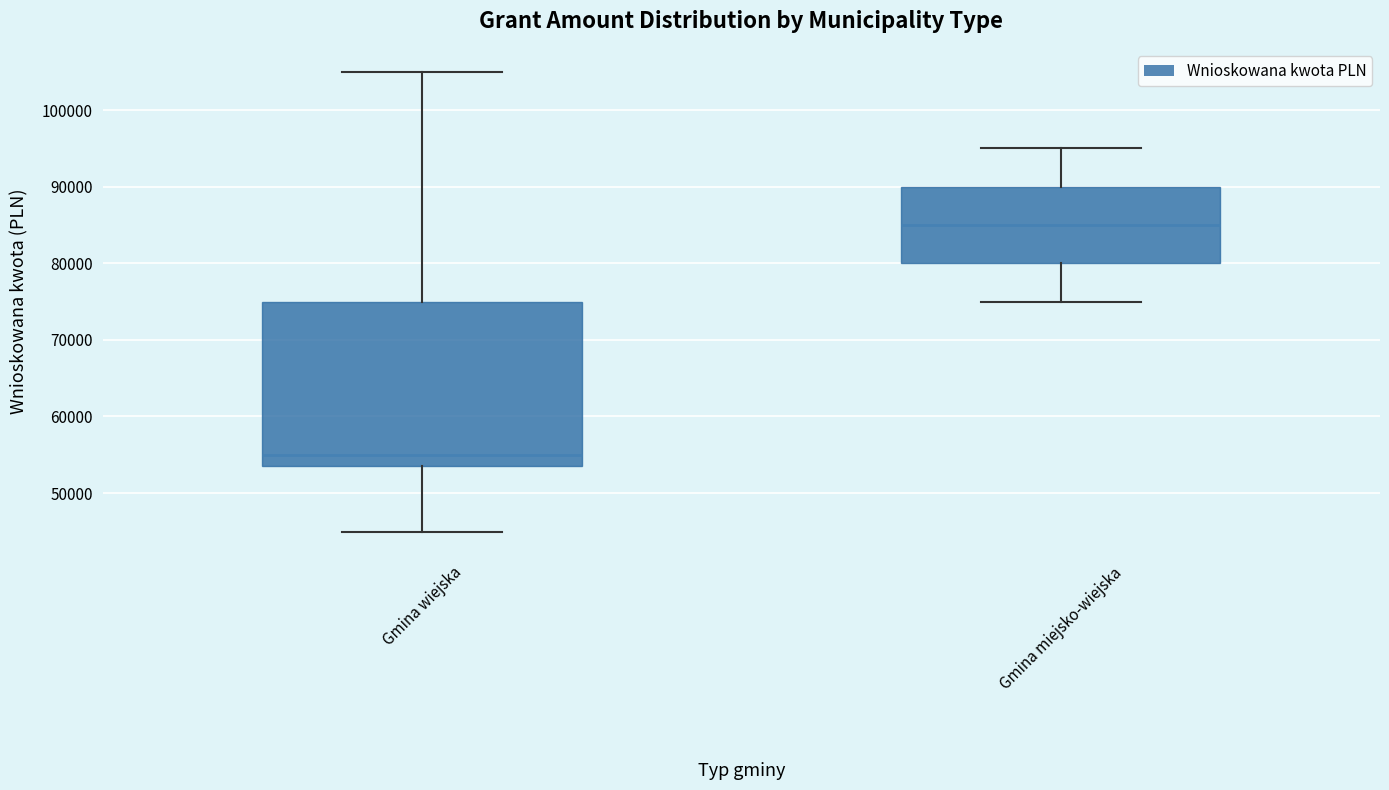

Which box has the lowest median line?

Gmina wiejska